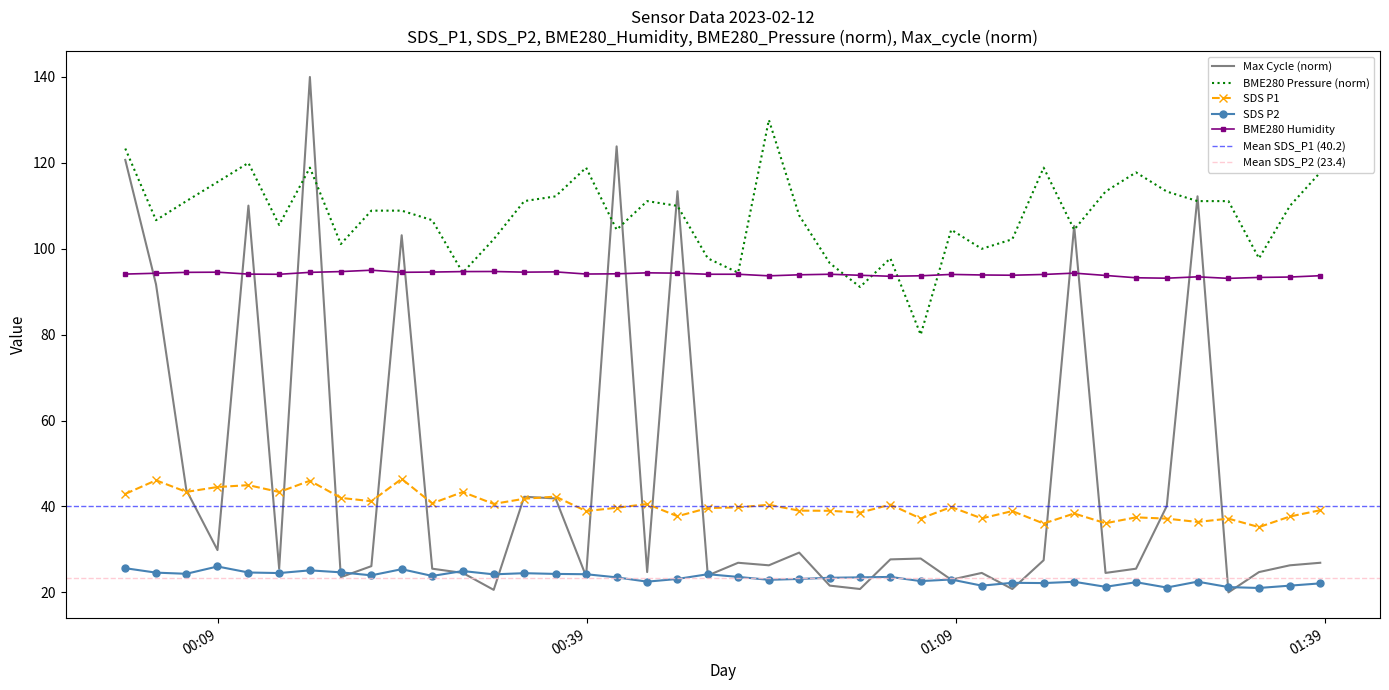

True or false: SDS P2 and BME280 Humidity intersect in this chart.

False